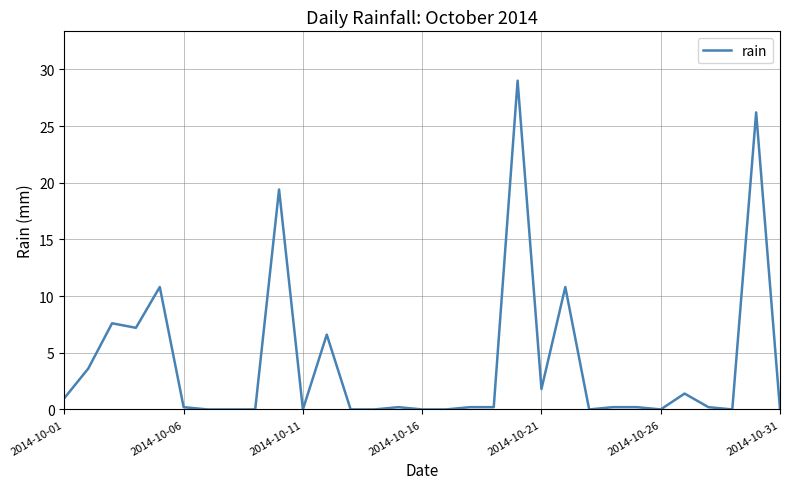

What is the maximum value shown in the chart?

29.0